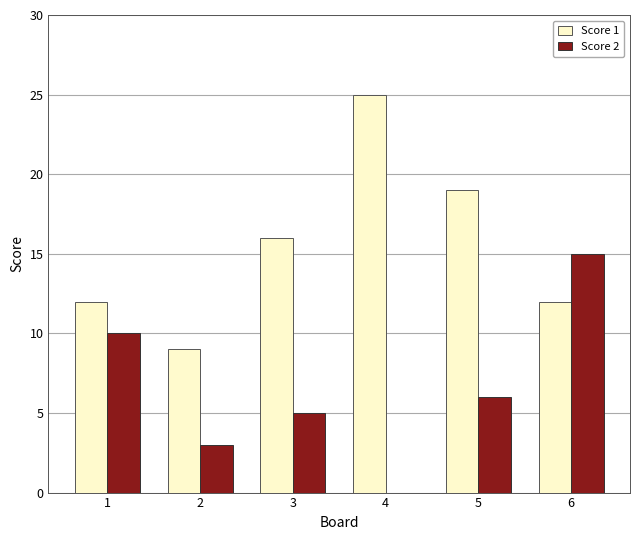

The value of Score 1 at 1 is 2. True or false?

False